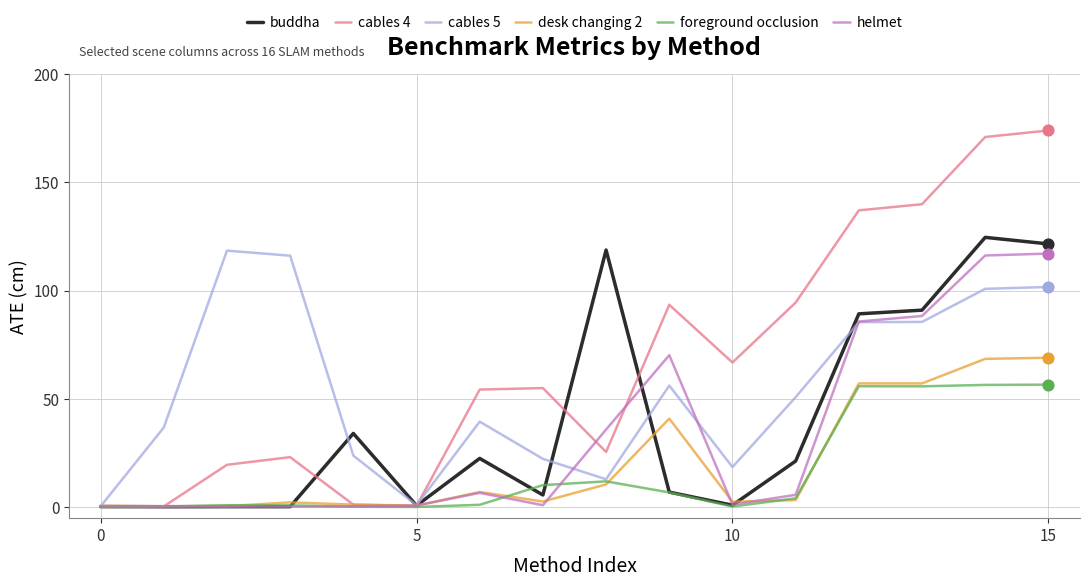

Which series has the largest total across all categories?

cables 4